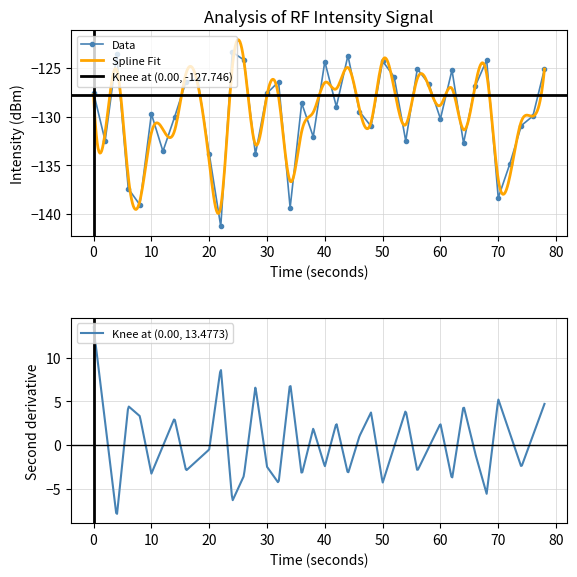

What is the minimum value for Data?

-141.3